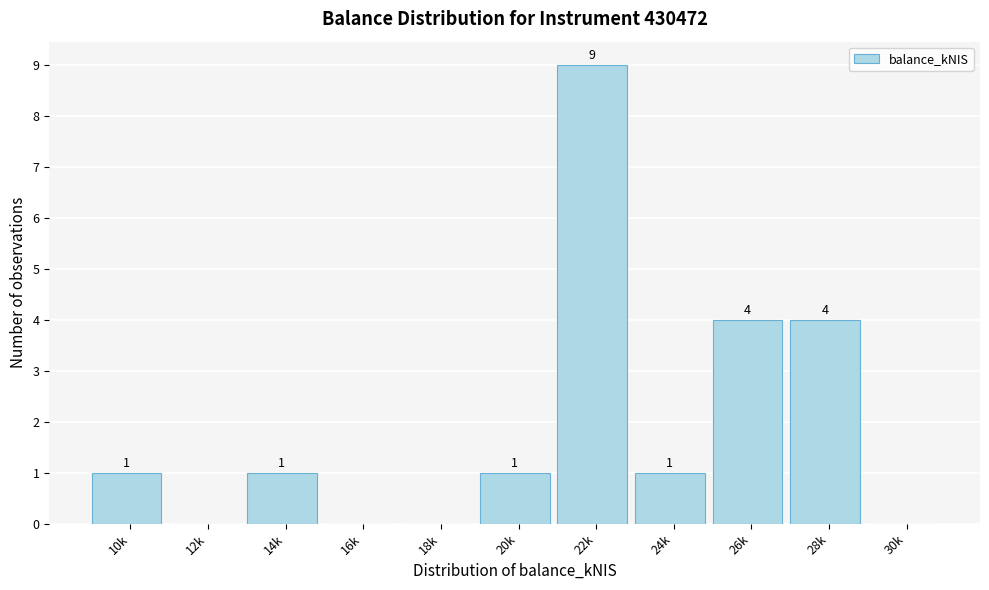

Reading left to right, what are all the values shown in this chart?

10k=1	12k=0	14k=1	16k=0	18k=0	20k=1	22k=9	24k=1	26k=4	28k=4	30k=0